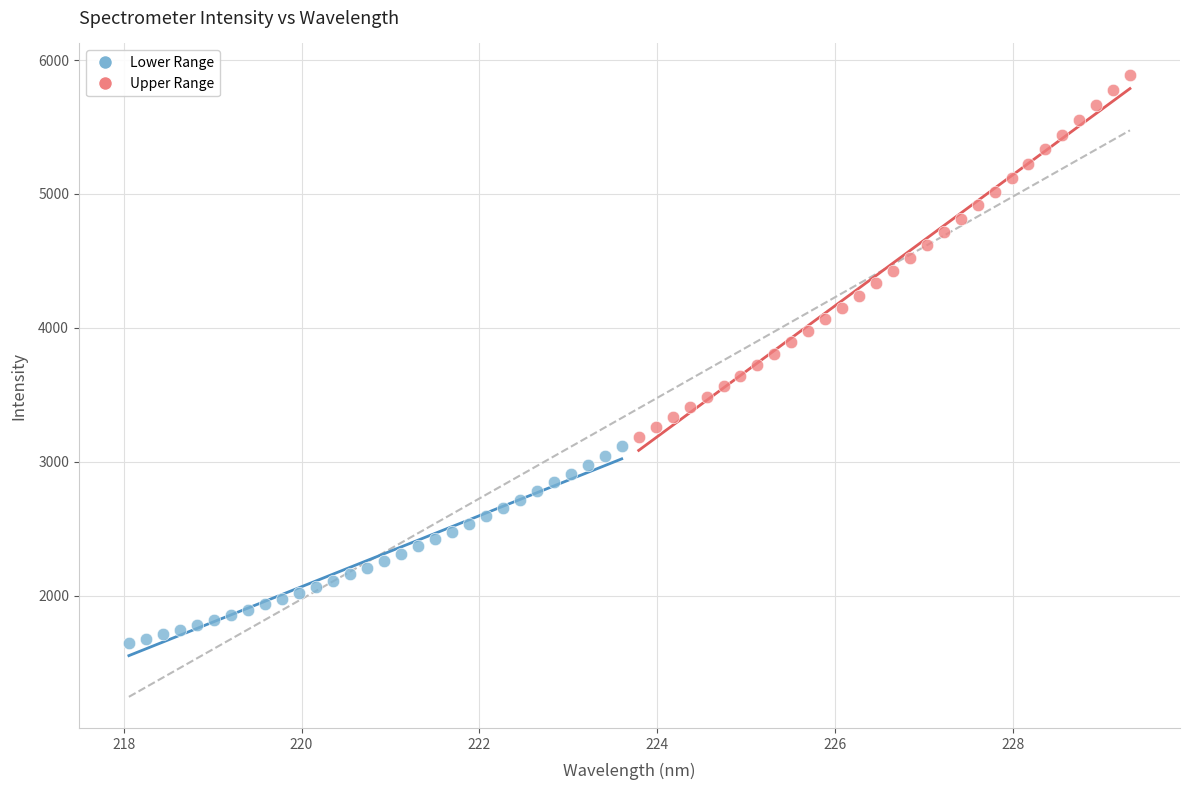

Which series contains the lowest Y value?

Lower Range